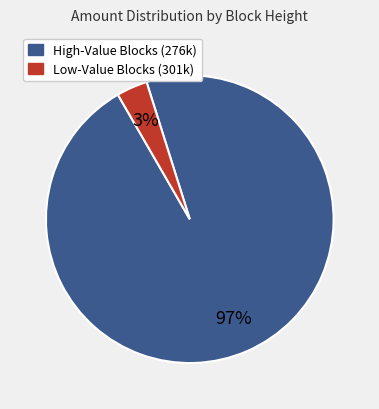

What is the majority slice?

High-Value Blocks (276k)